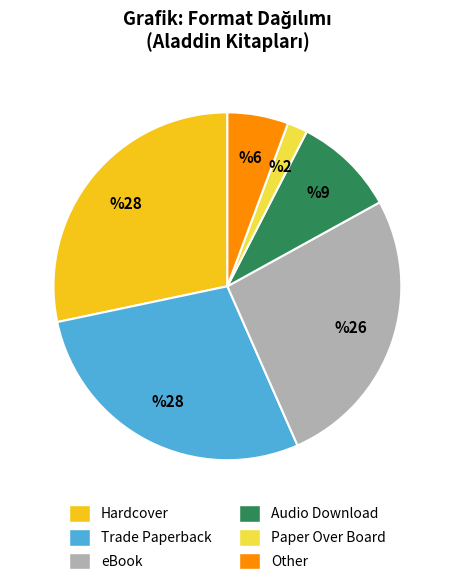

Count the number of slices in the pie.

6